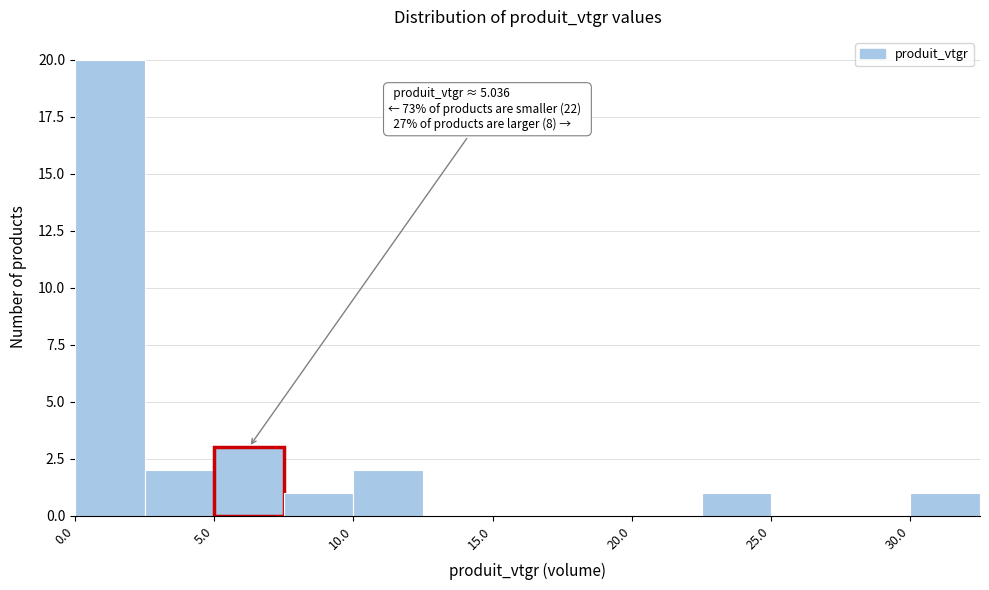

Which range on the x-axis has the tallest bar?

0.0 to 2.5